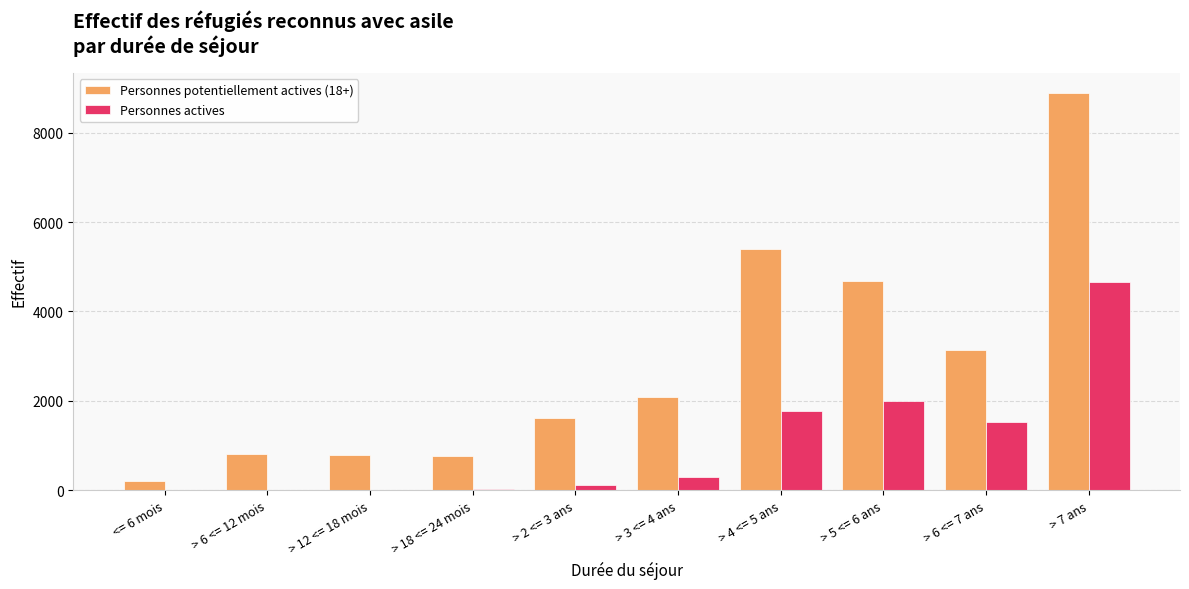

Between <= 6 mois and > 4 <= 5 ans, which series saw the biggest shift?

Personnes potentiellement actives (18+)